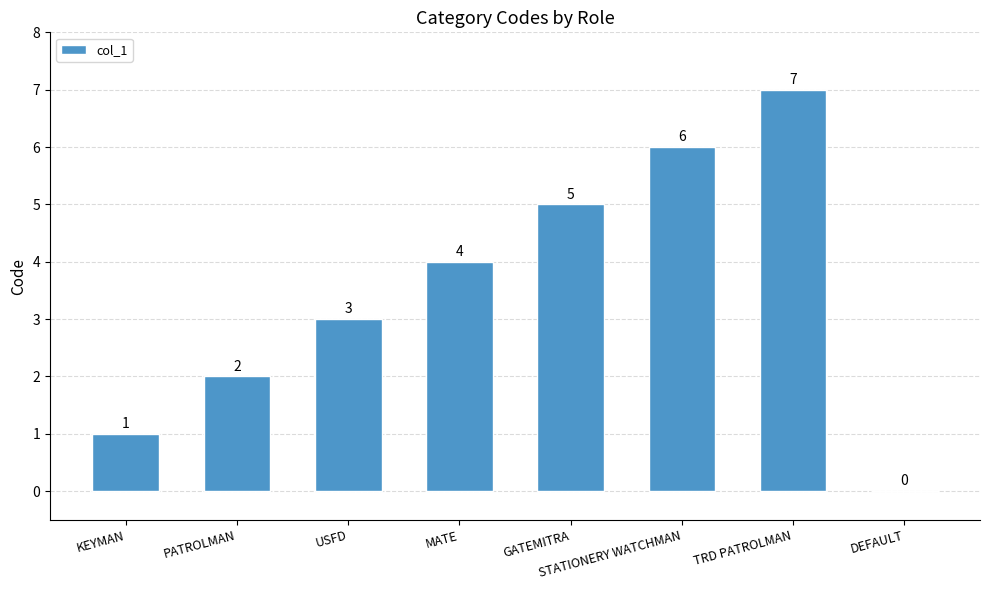

How many values are between 2 and 6?

5